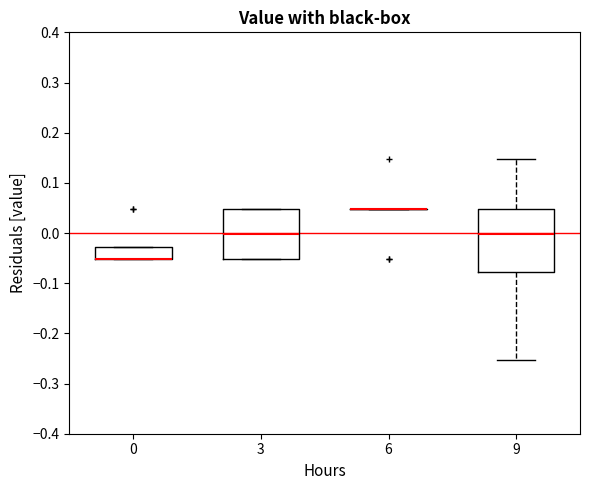

Comparing the boxes themselves (not the whiskers), which one is the tallest?

9